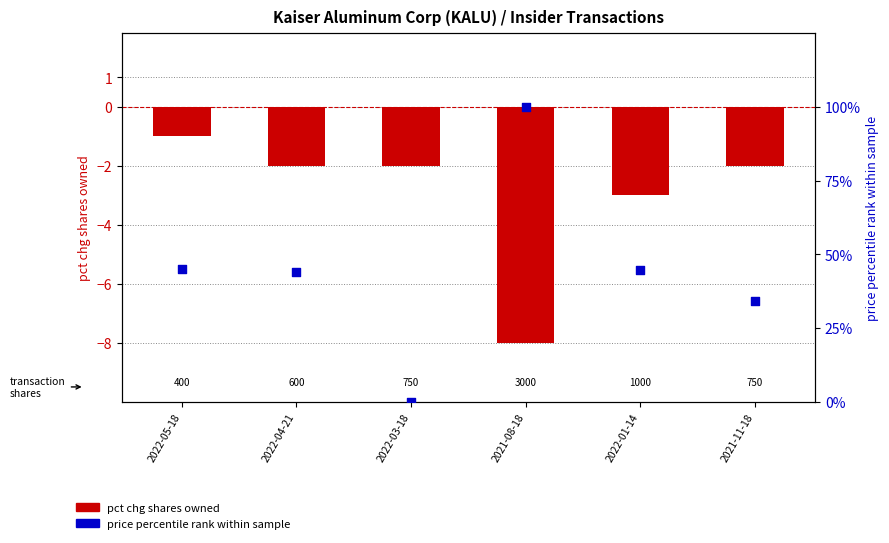

What is the total value across all series at 2022-01-14?

41.7